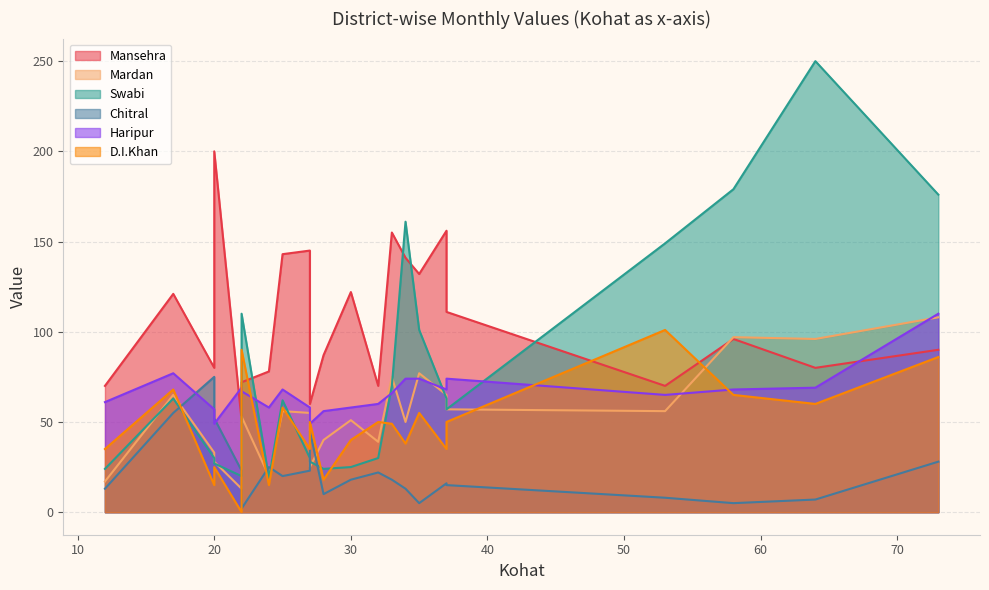

Rank the series at 12 from lowest to highest value.

Chitral, Mardan, Swabi, D.I.Khan, Haripur, Mansehra